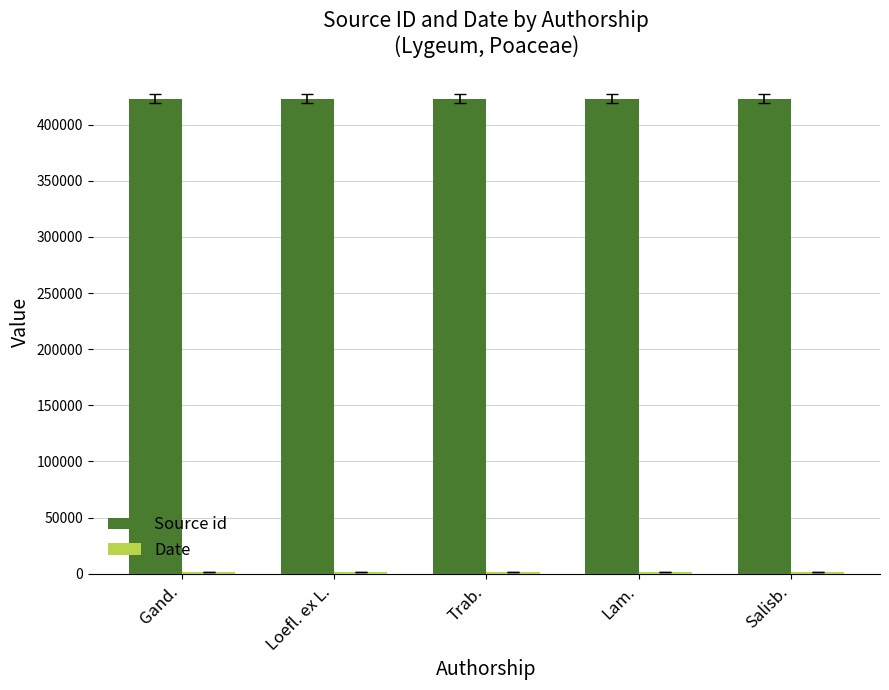

The Source id series shows 124988 at Gand.. True or false?

False